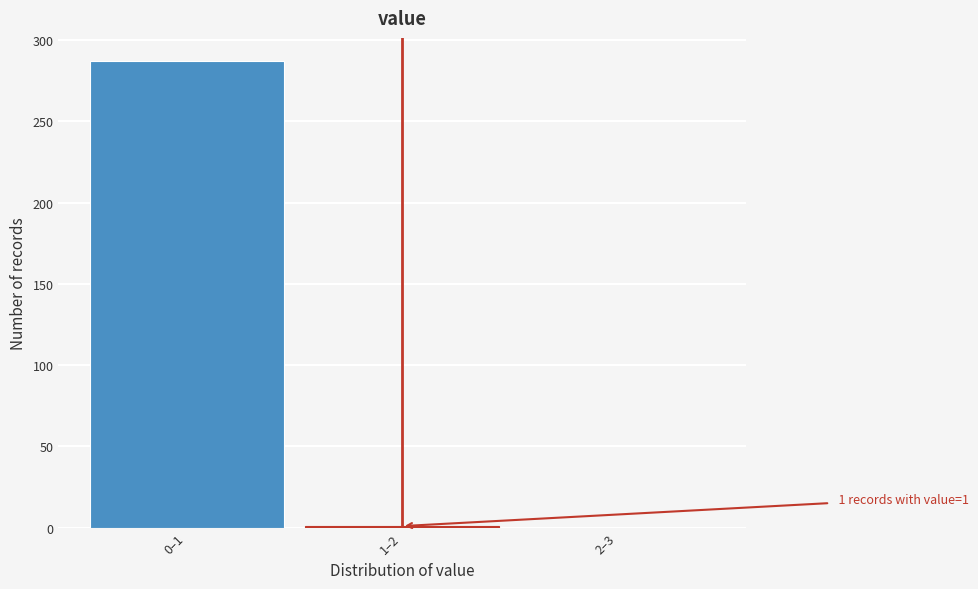

At which label is the value closest to 143?

1–2